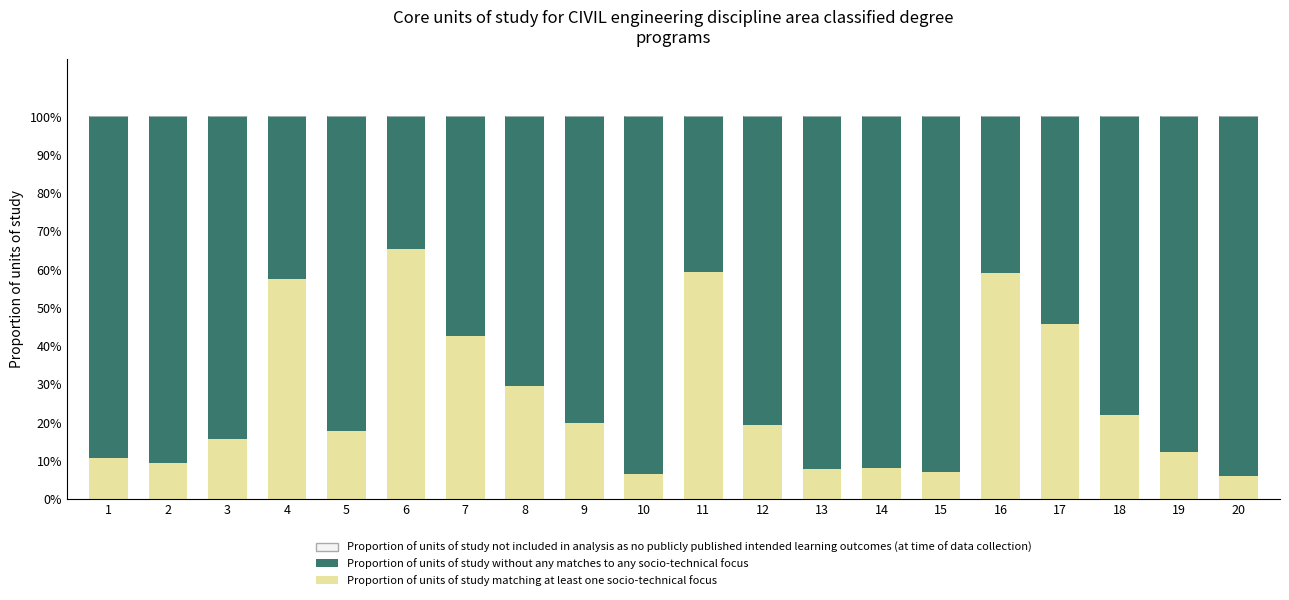

What is the total value across all series at 4?

100.0